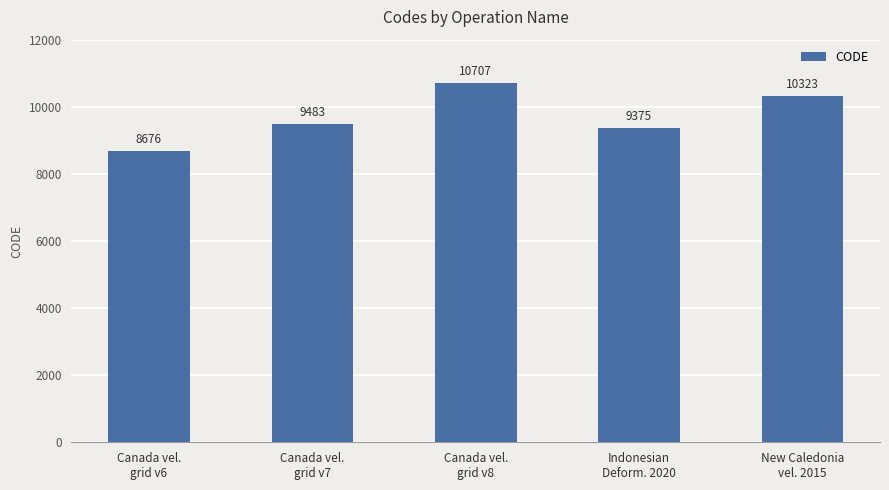

Rank the categories by value from lowest to highest.

Canada vel.
grid v6, Indonesian
Deform. 2020, Canada vel.
grid v7, New Caledonia
vel. 2015, Canada vel.
grid v8